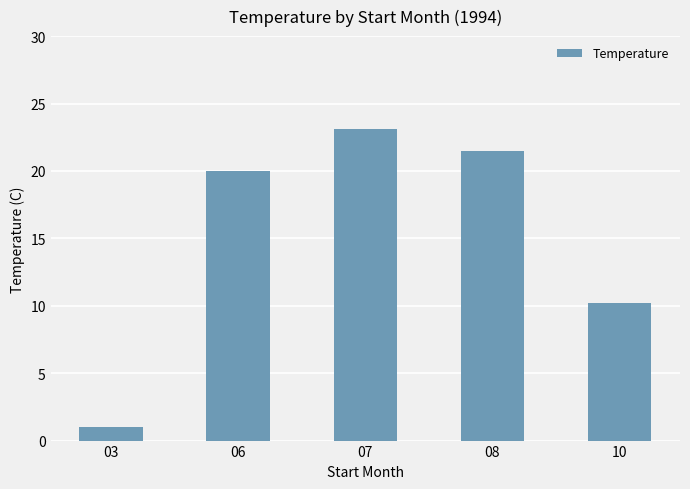

At which label is the value closest to 12?

10